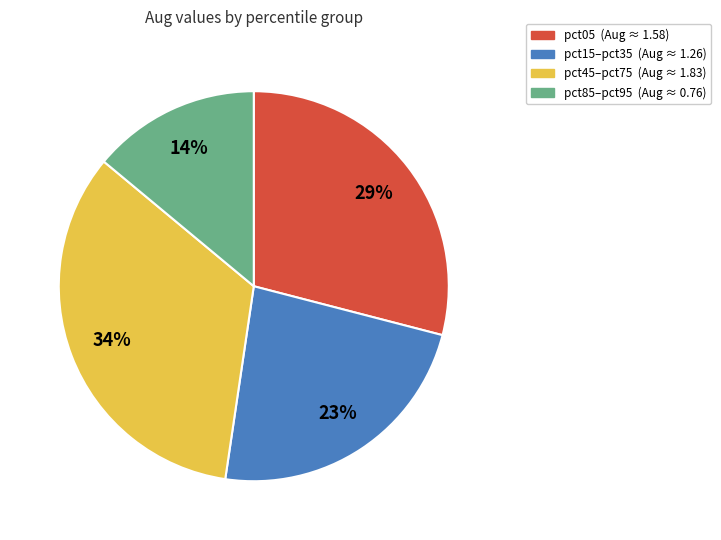

Count the number of slices in the pie.

4